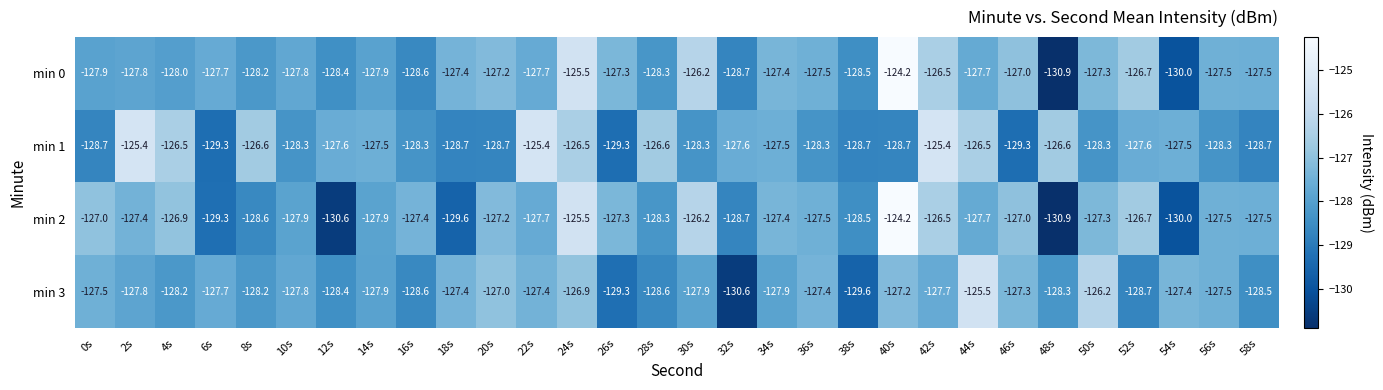

Where does the min 1 series first go above -127?

2s